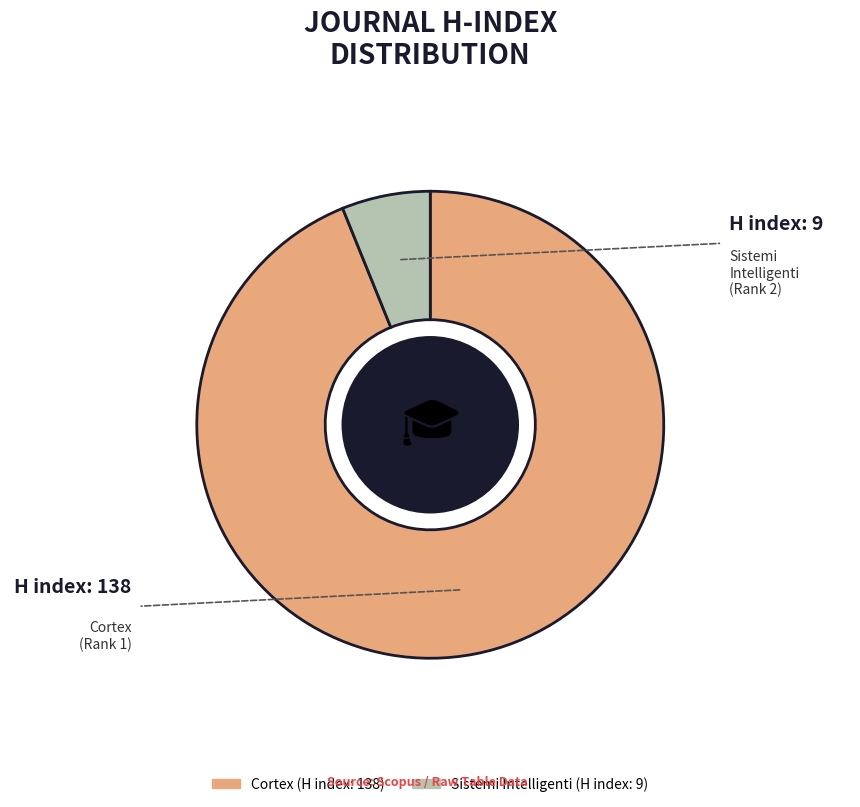

The Sistemi Intelligenti slice represents 6% of the pie. True or false?

True